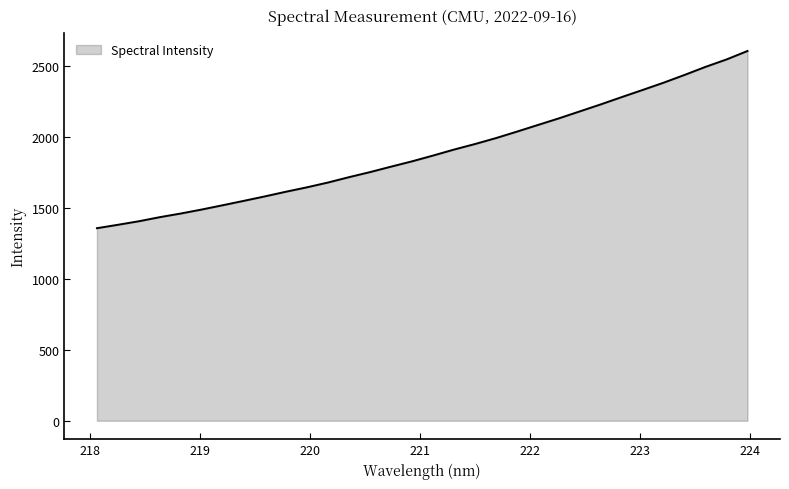

What is the smallest value displayed?

1358.7